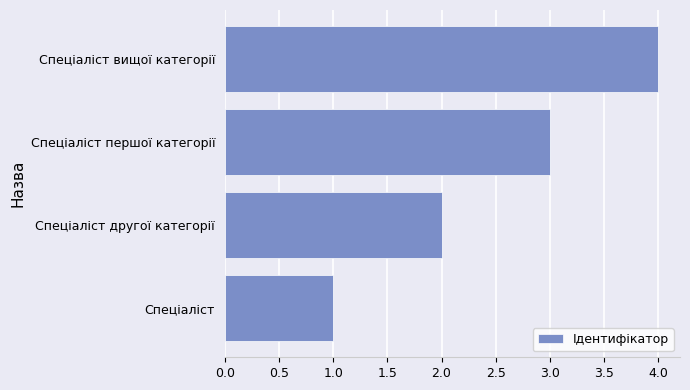

What is the sum of all values?

10